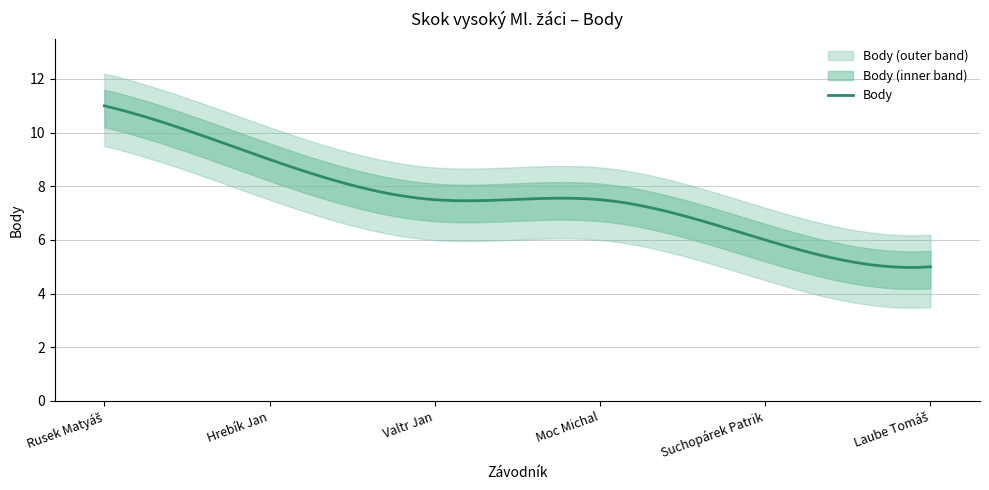

Rank the categories by value from lowest to highest.

Laube Tomáš, Suchopárek Patrik, Valtr Jan, Moc Michal, Hrebík Jan, Rusek Matyáš